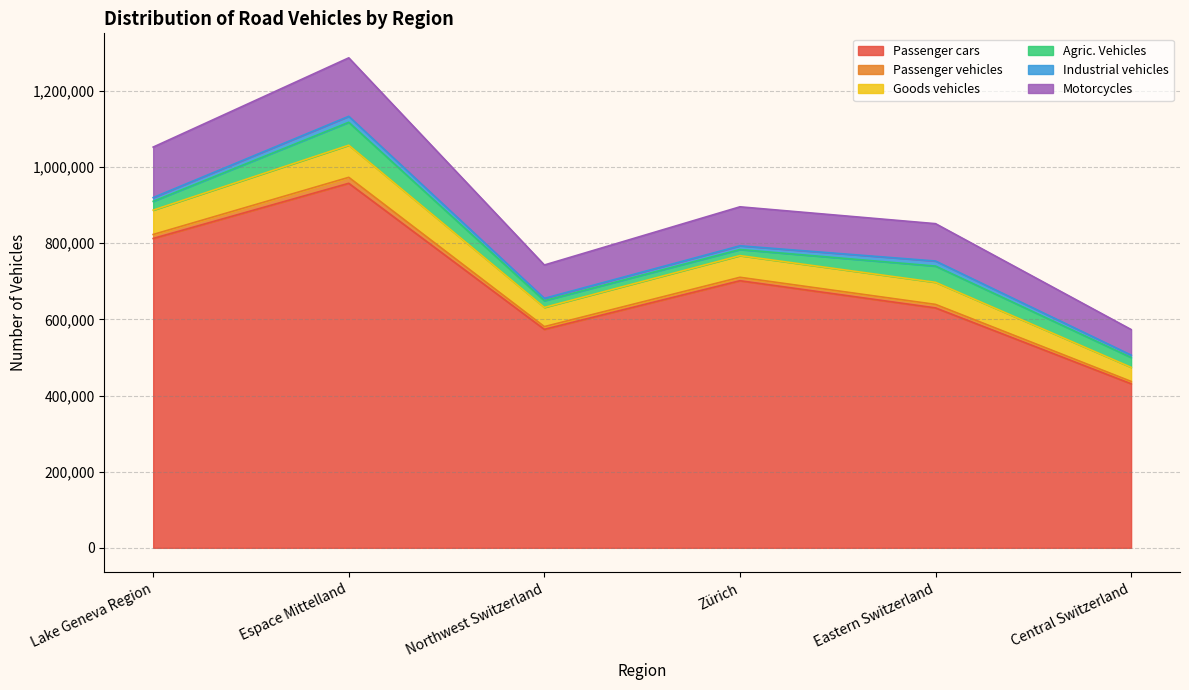

Which category has the highest value in the Passenger cars series?

Espace Mittelland